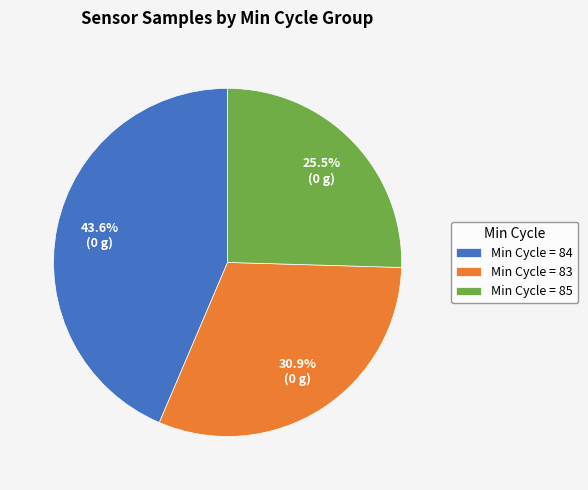

What is the smallest slice in the pie chart?

Min Cycle = 85